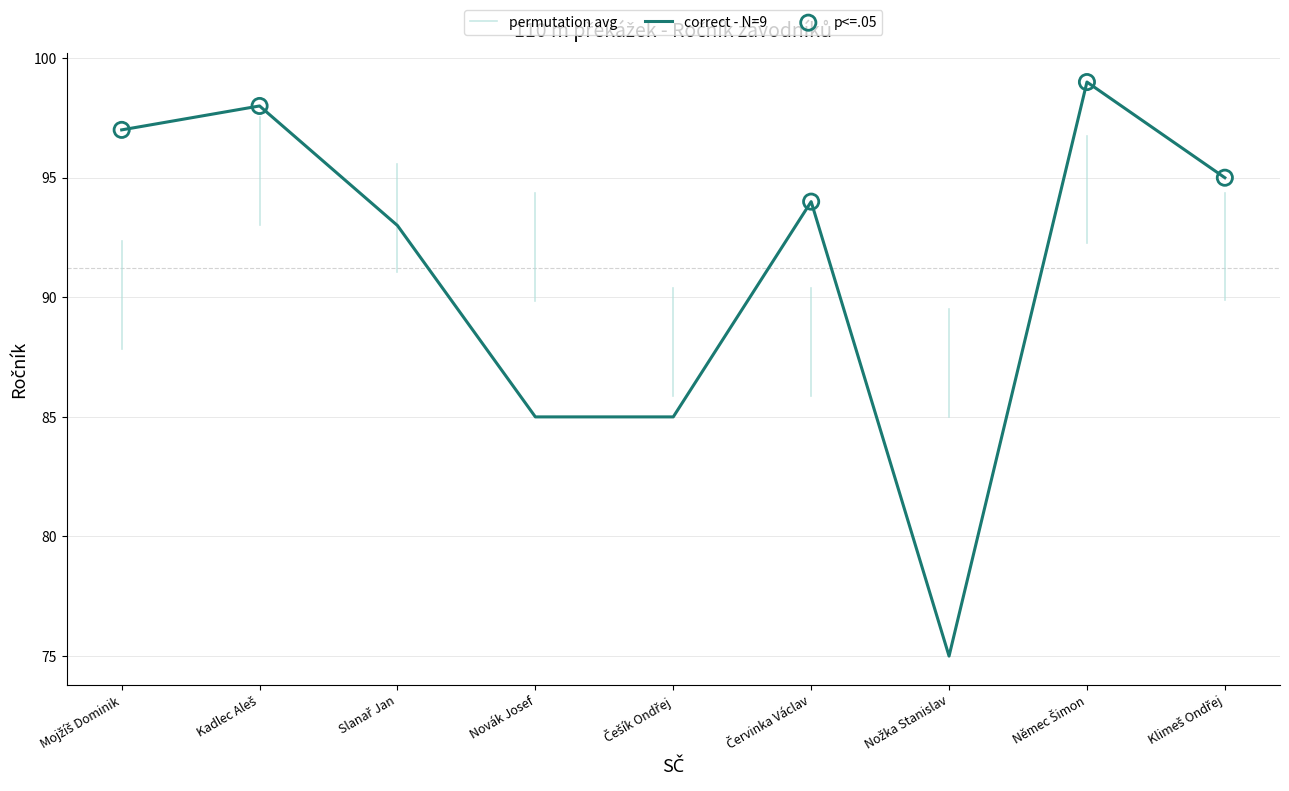

What is the change in value from Mojžíš Dominik to Slanař Jan?

-4